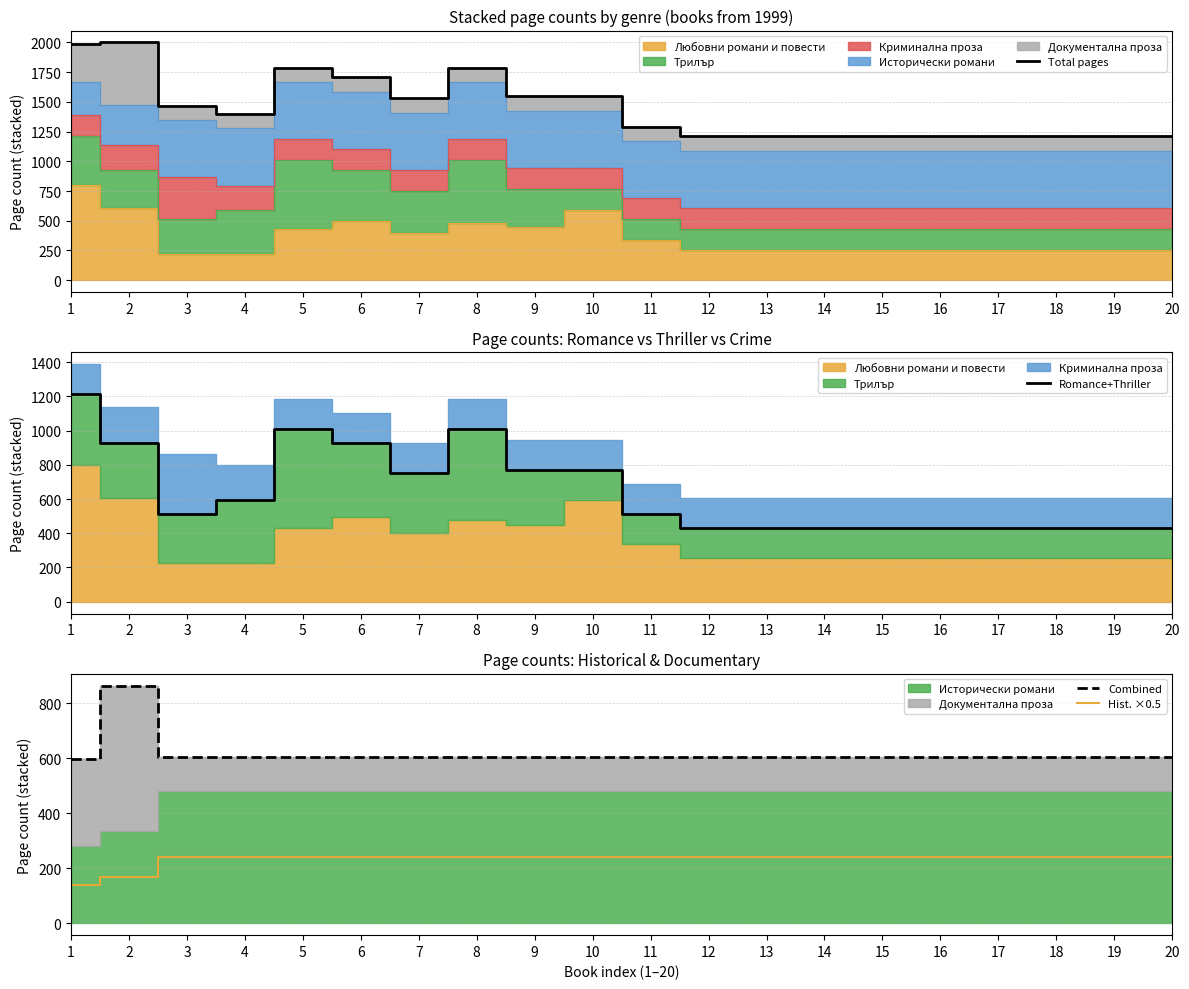

What is the approximate value of Combined at 12?

604